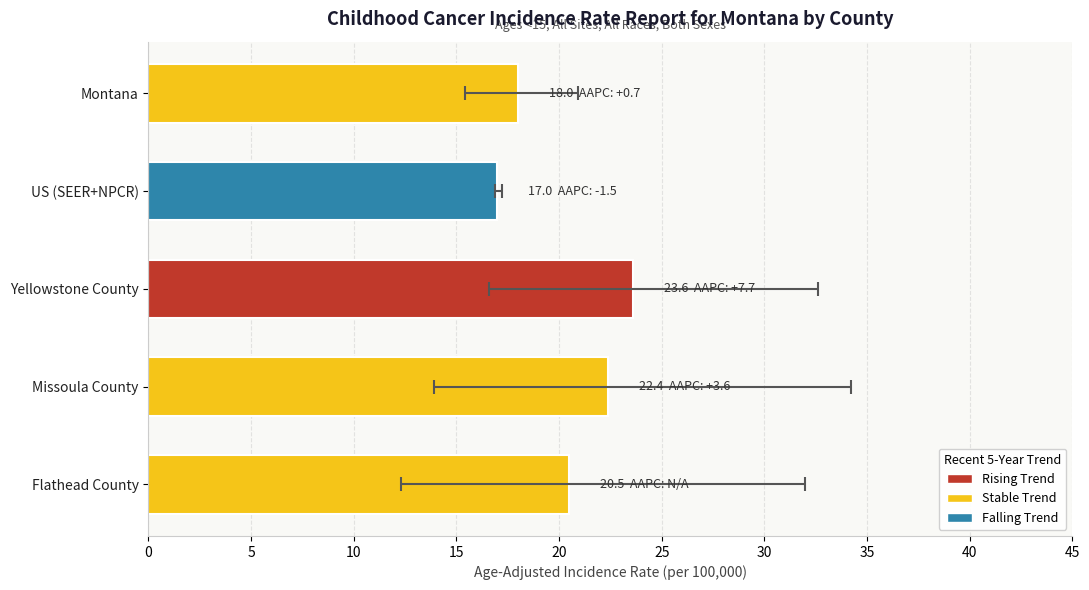

At which label does Lower 95% CI reach its peak?

US (SEER+NPCR)